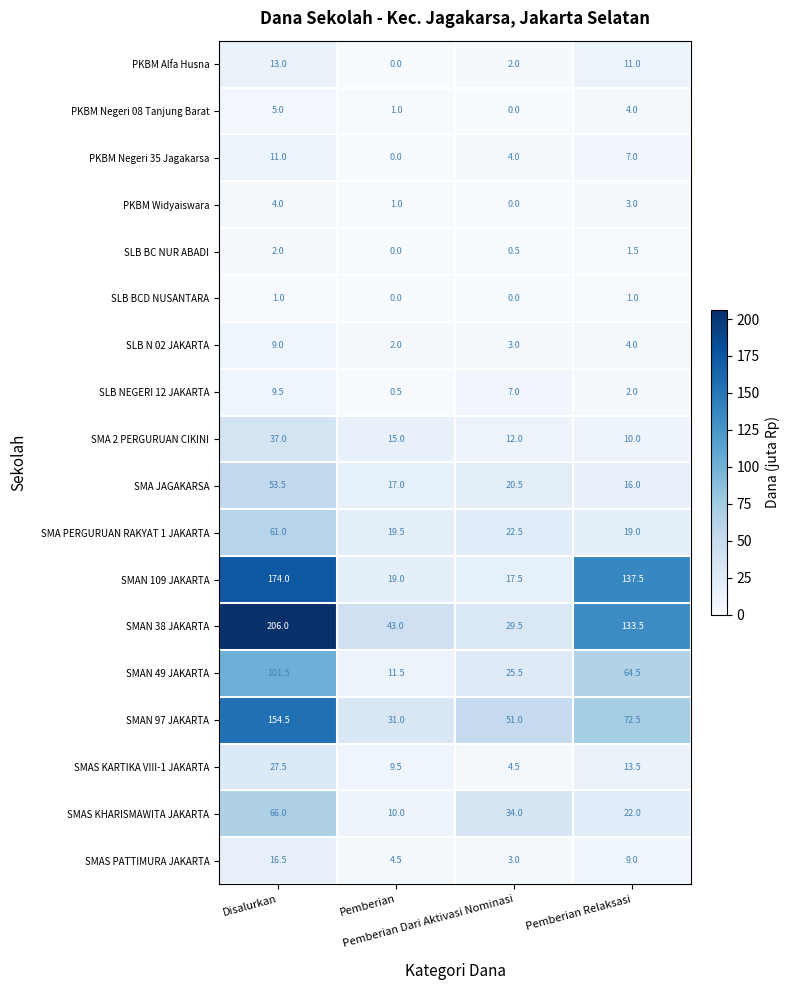

Count the SLB N 02 JAKARTA values in the range 3 to 9.

3